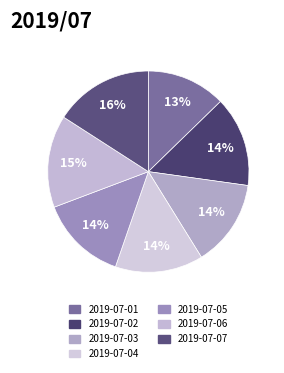

Is there any slice that represents more than half of the pie?

No